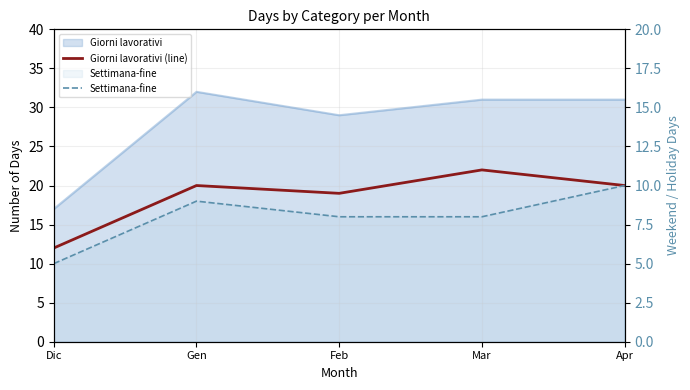

List the series in order of their peak value, lowest first.

Settimana-fine, Giorni lavorativi (line)